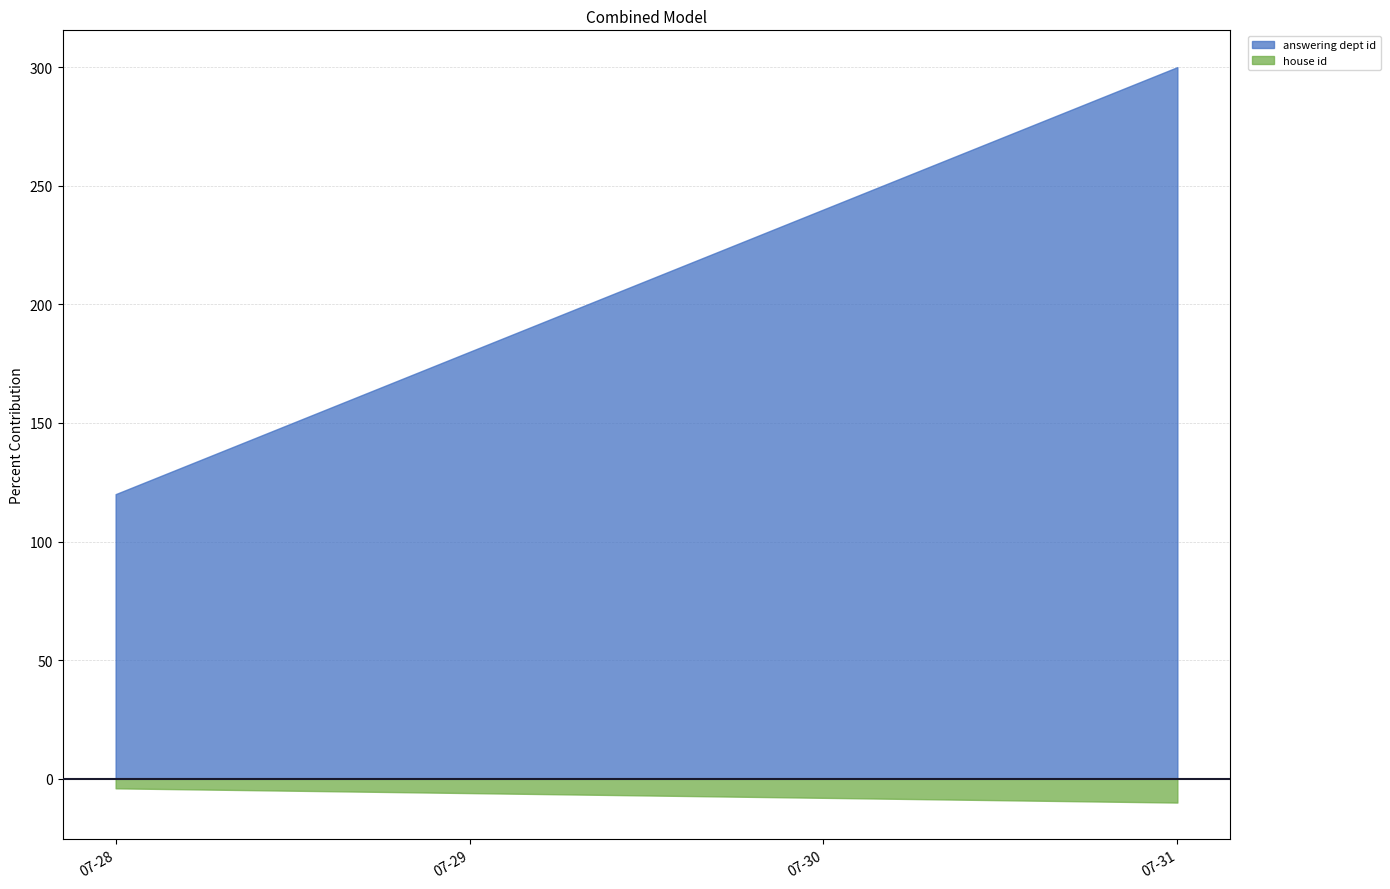

Which series changed the most between 07-28 and 07-31?

answering dept id